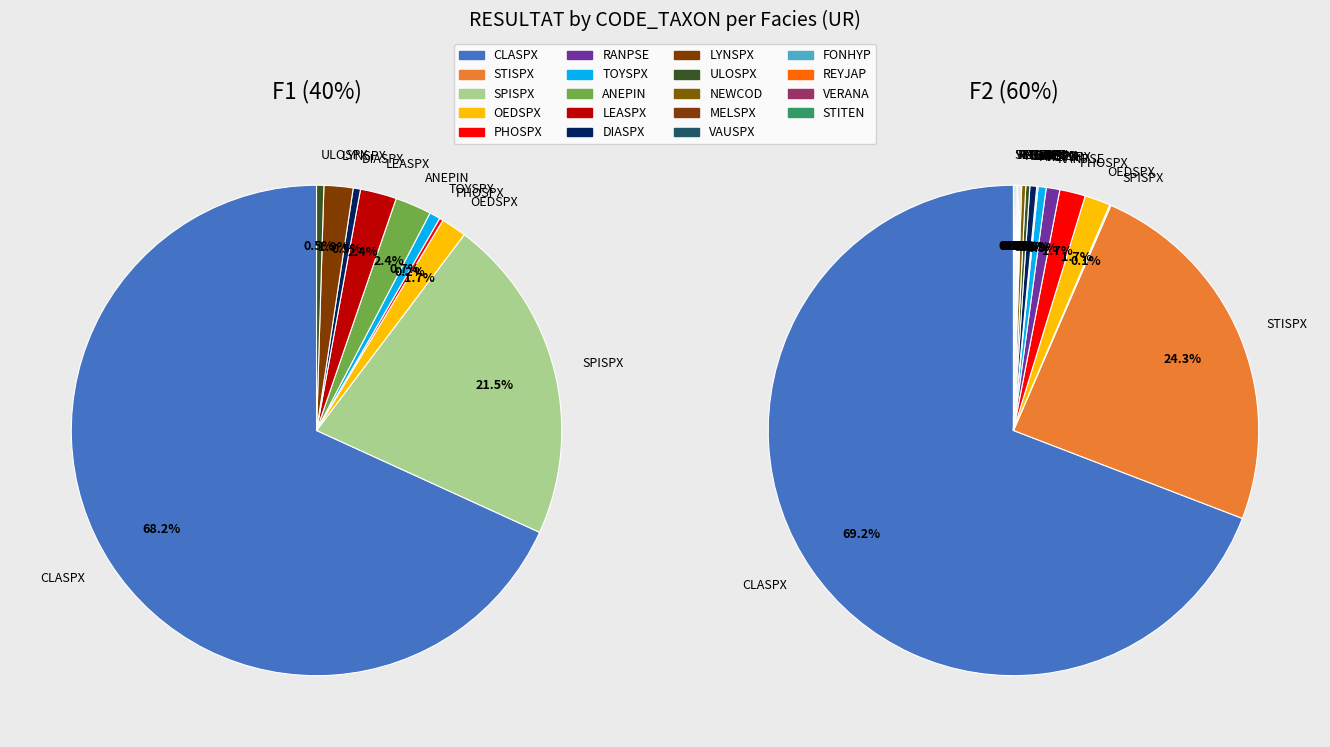

Between REYJAP and LEASPX, which is larger?

LEASPX